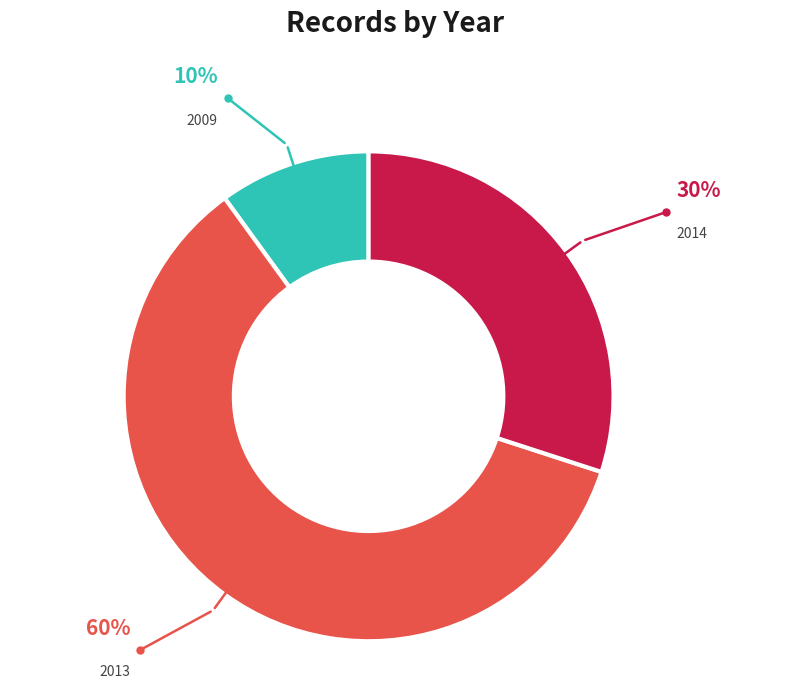

Do 2014 and 2013 together represent more than half of the pie?

Yes